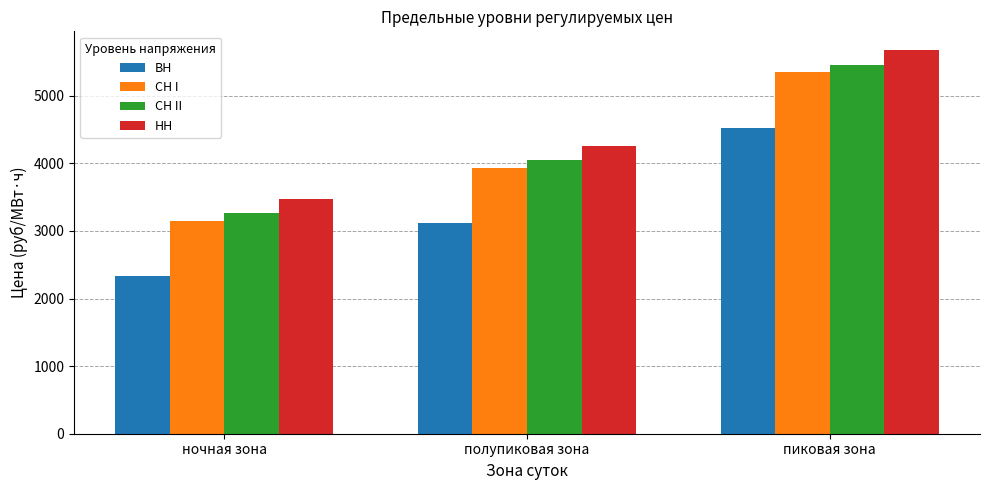

At how many categories does at least one series exceed 3069?

3